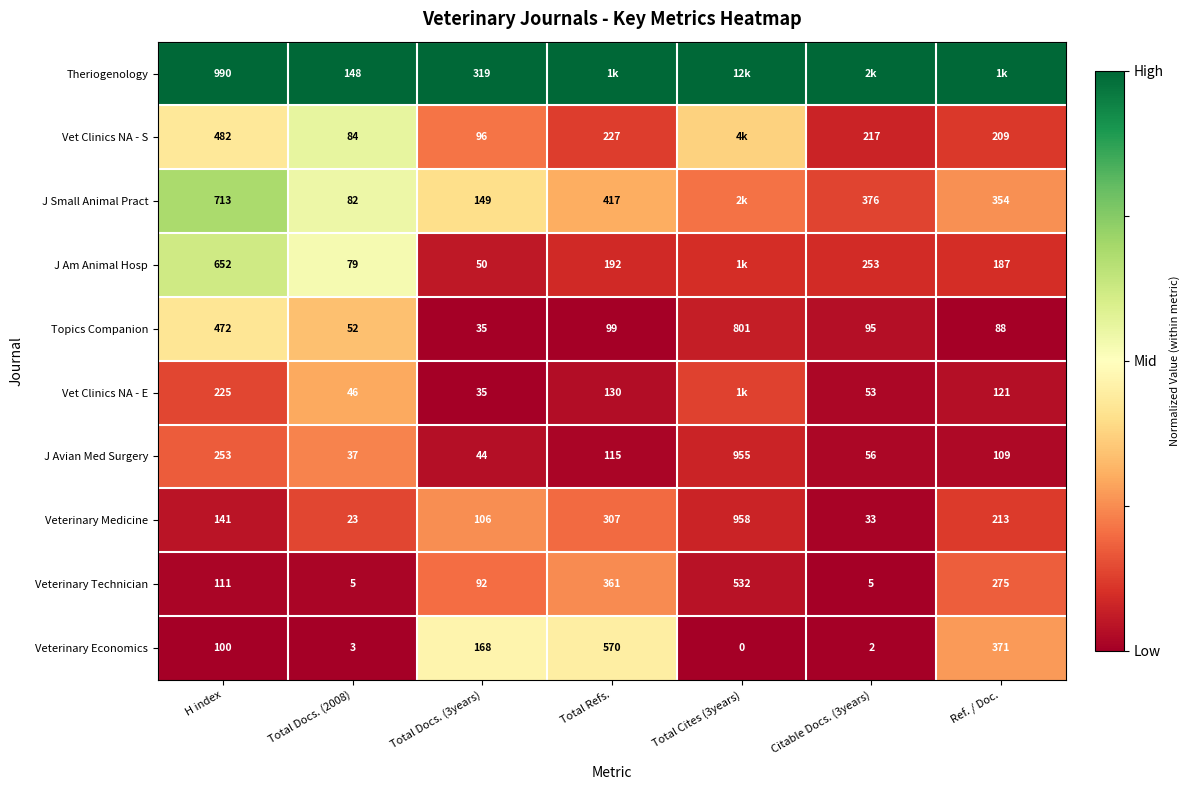

Is the value of J Avian Med Surgery at Total Refs. greater than the value of Veterinary Medicine at Ref. / Doc.?

No